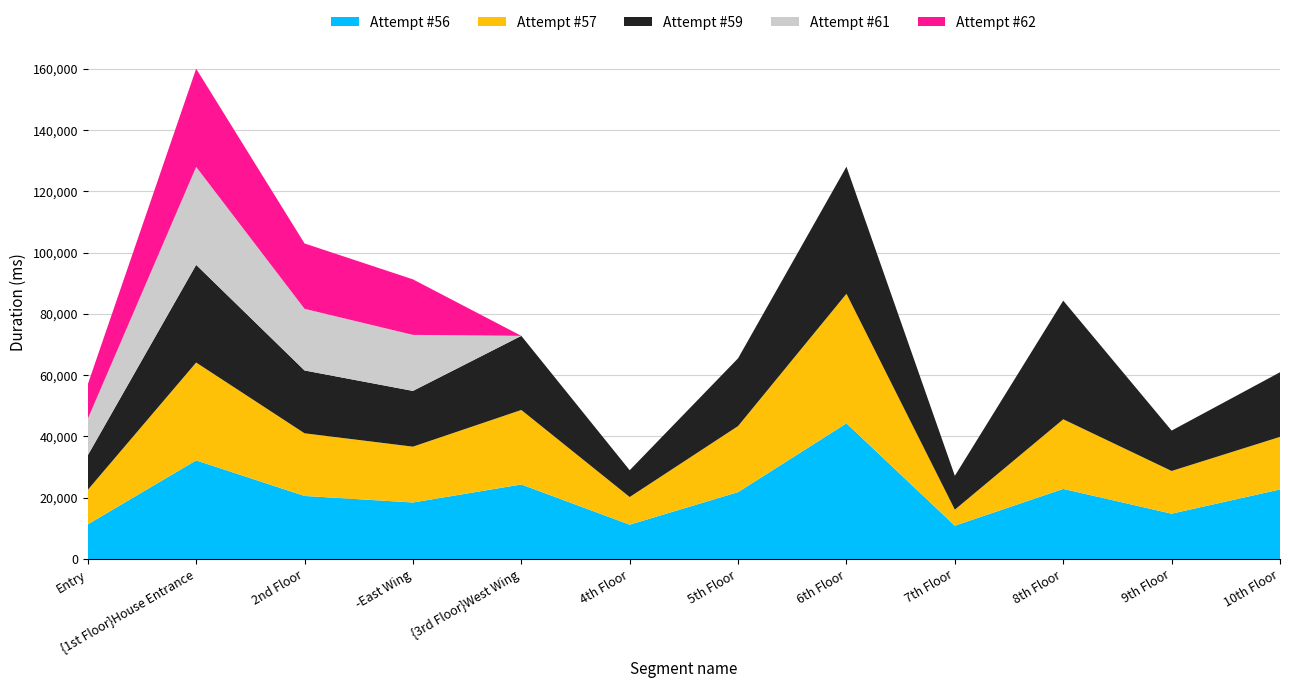

Reading right to left, list all the values displayed in this chart.

Attempt #56: 10th Floor=22695	9th Floor=14781	8th Floor=22871	7th Floor=10866	6th Floor=44274	5th Floor=21824	4th Floor=11195	{3rd Floor}West Wing=24324	-East Wing=18437	2nd Floor=20576	{1st Floor}House Entrance=32185	Entry=11292
Attempt #57: 10th Floor=17160	9th Floor=13945	8th Floor=22730	7th Floor=5228	6th Floor=42303	5th Floor=21566	4th Floor=9023	{3rd Floor}West Wing=24318	-East Wing=18227	2nd Floor=20450	{1st Floor}House Entrance=31946	Entry=11270
Attempt #59: 10th Floor=21096	9th Floor=13186	8th Floor=38736	7th Floor=11053	6th Floor=41493	5th Floor=22125	4th Floor=8752	{3rd Floor}West Wing=24200	-East Wing=18201	2nd Floor=20516	{1st Floor}House Entrance=31892	Entry=11280
Attempt #61: 10th Floor=0	9th Floor=0	8th Floor=0	7th Floor=0	6th Floor=0	5th Floor=0	4th Floor=0	{3rd Floor}West Wing=0	-East Wing=18292	2nd Floor=20121	{1st Floor}House Entrance=31974	Entry=11898
Attempt #62: 10th Floor=0	9th Floor=0	8th Floor=0	7th Floor=0	6th Floor=0	5th Floor=0	4th Floor=0	{3rd Floor}West Wing=0	-East Wing=18127	2nd Floor=21343	{1st Floor}House Entrance=32064	Entry=11264